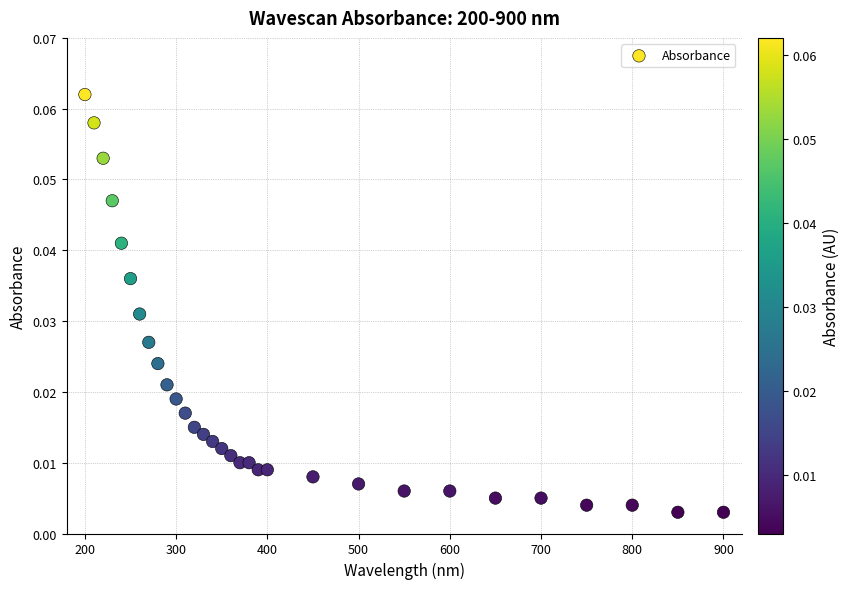

What is the range of X values (max minus min)?

700.0